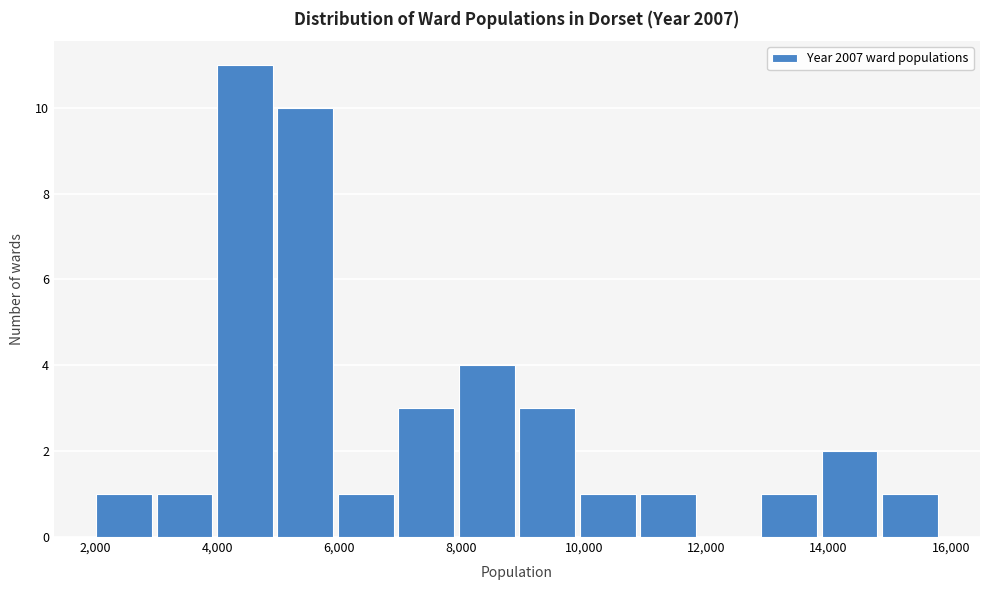

Reading left to right, list every bar in this chart as the range it spans on the x-axis followed by its height. Neither the bar edges nor the heights are printed on the chart, so give them approximately, as read against the axes.

2000 to 3000: 1
3000 to 4000: 1
4000 to 5000: 11
5000 to 6000: 10
6000 to 7000: 1
7000 to 8000: 3
8000 to 9000: 4
9000 to 9800: 3
9800 to 10800: 1
10800 to 11800: 1
11800 to 12800: 0
12800 to 13800: 1
13800 to 14800: 2
14800 to 15800: 1